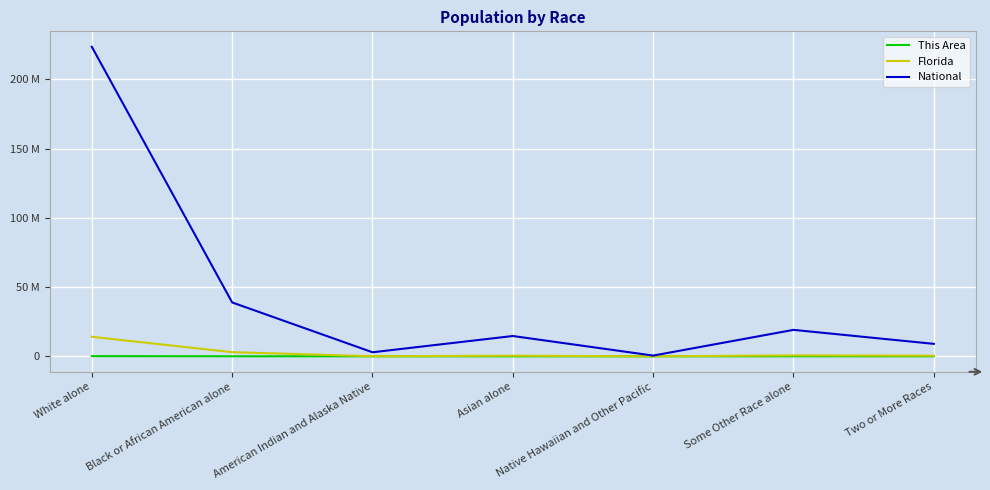

Reading left to right, transcribe all the data shown in this chart.

This Area: White alone=134823	Black or African American alone=32426	American Indian and Alaska Native=891	Asian alone=2794	Native Hawaiian and Other Pacific=129	Some Other Race alone=13395	Two or More Races=4948
Florida: White alone=14109162	Black or African American alone=2999862	American Indian and Alaska Native=71458	Asian alone=454821	Native Hawaiian and Other Pacific=12286	Some Other Race alone=681144	Two or More Races=472577
National: White alone=223553265	Black or African American alone=38929319	American Indian and Alaska Native=2932248	Asian alone=14674252	Native Hawaiian and Other Pacific=540013	Some Other Race alone=19107368	Two or More Races=9009073